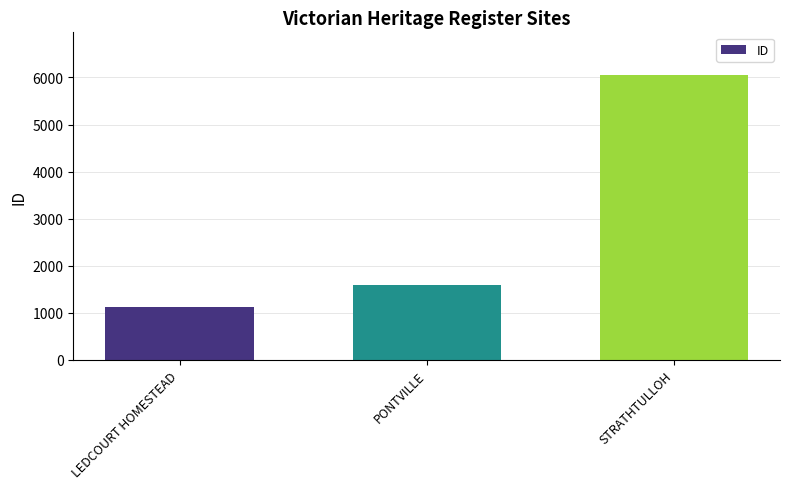

What is the change in value from LEDCOURT HOMESTEAD to STRATHTULLOH?

+4927